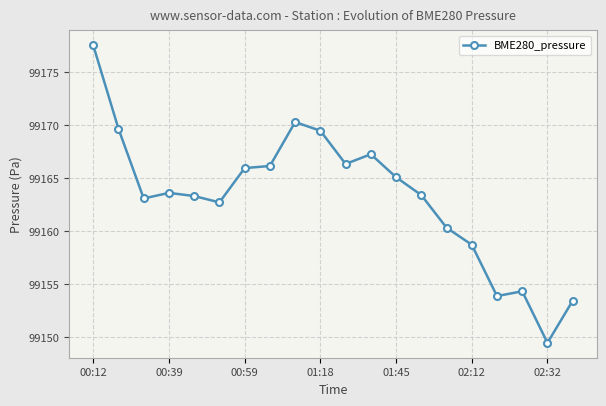

Is this an area chart (filled region under the line)?

No